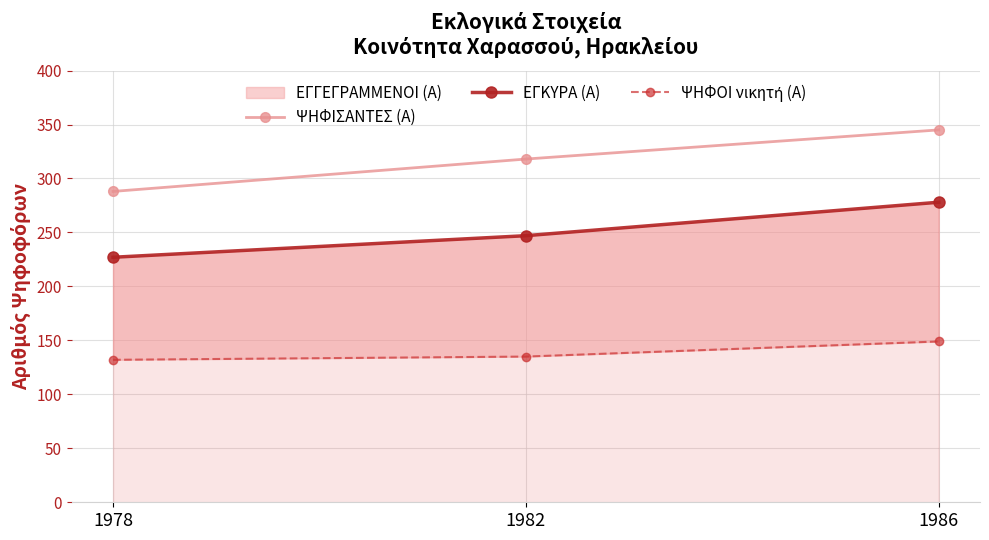

At which label does ΨΗΦΟΙ νικητή (Α) first exceed 135?

1986